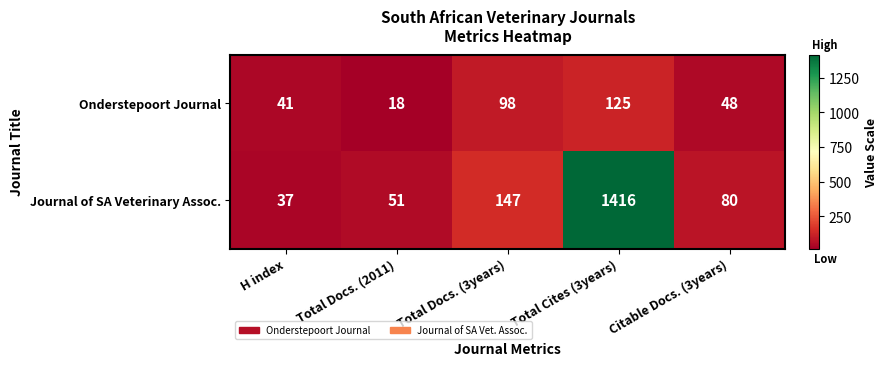

What is the total value across all series at Total Docs. (3years)?

245